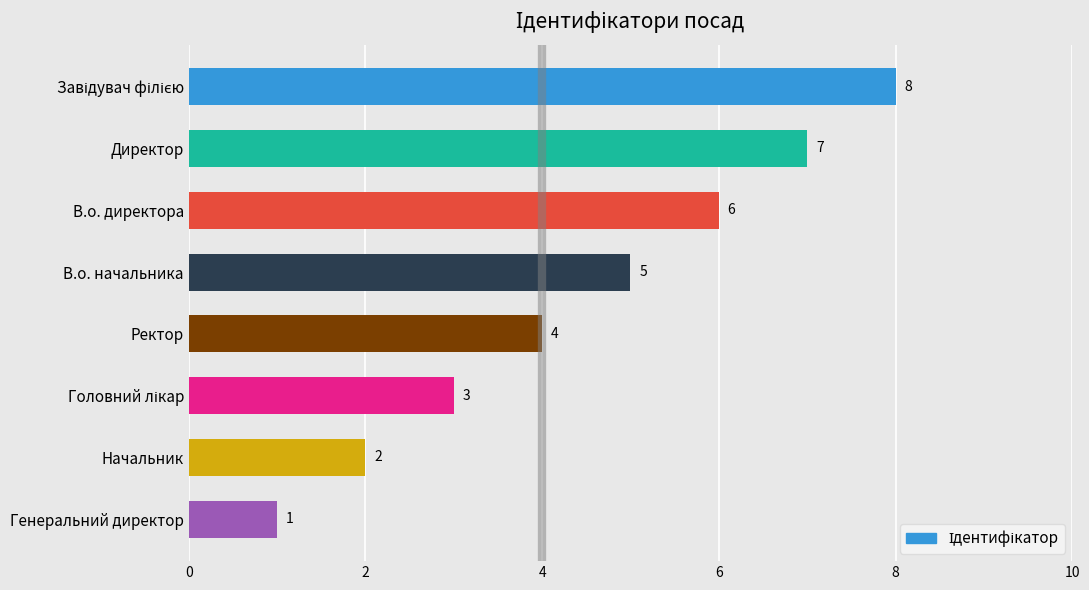

Where is the data nearest to the value 4?

Ректор